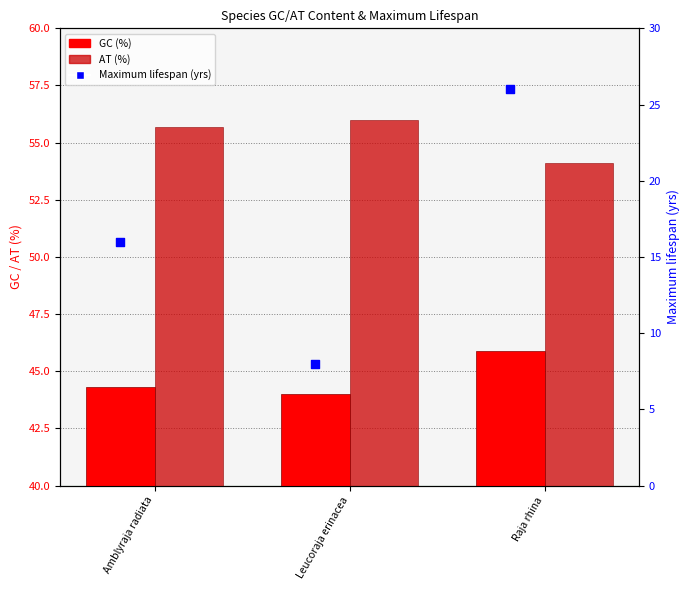

Which series has the widest spread of Y values?

Maximum lifespan (yrs)